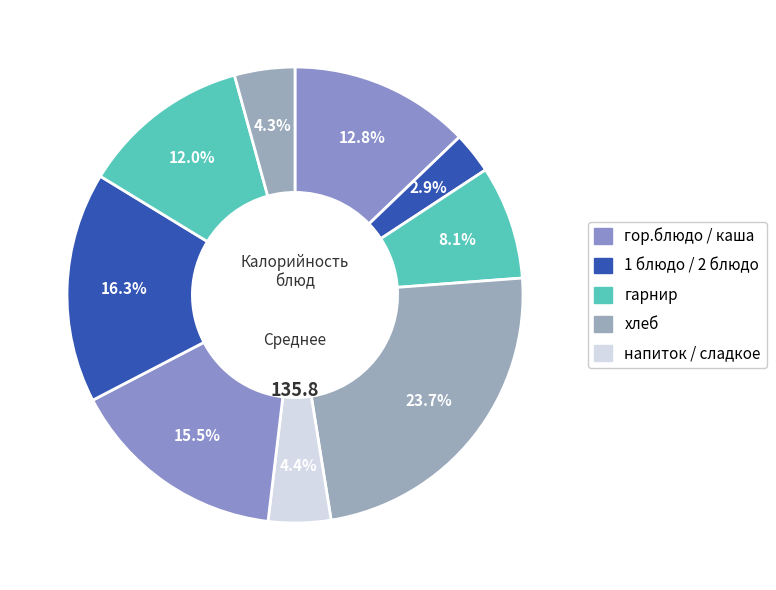

Is there a majority slice in this chart?

No